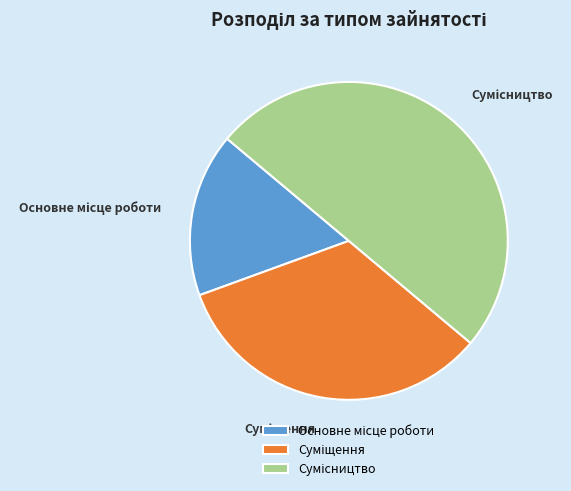

What is the largest slice in the pie chart?

Сумісництво